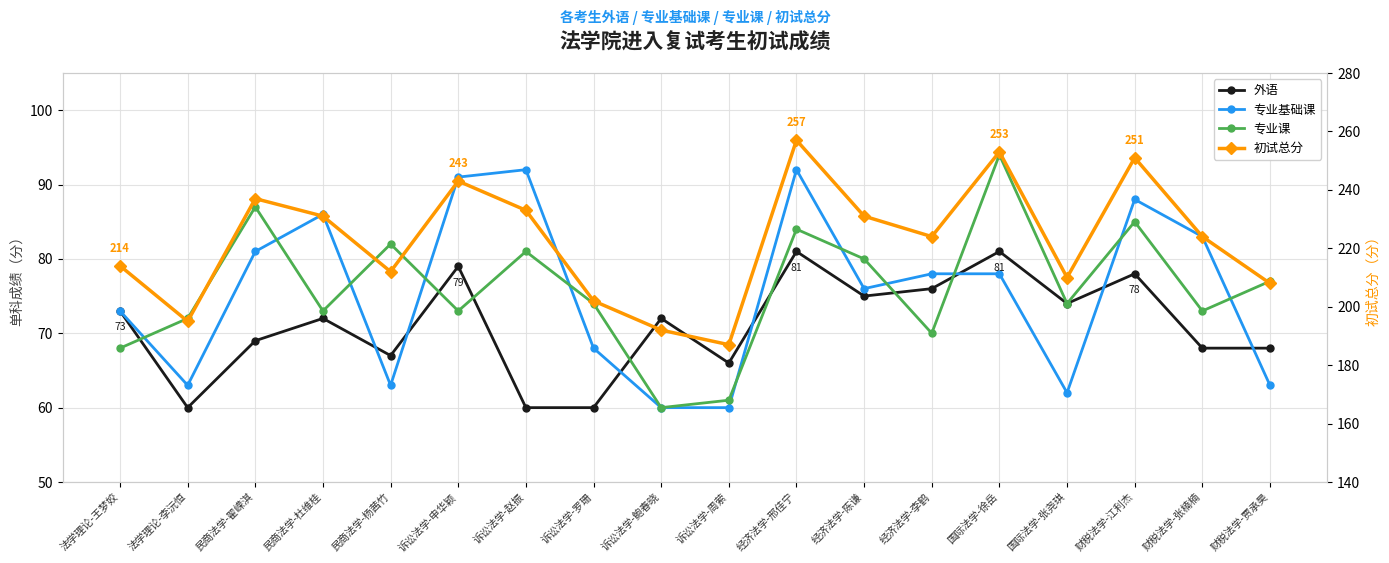

True or false: 初试总分 has a value of 70 at 财税法学-贾承昊.

False